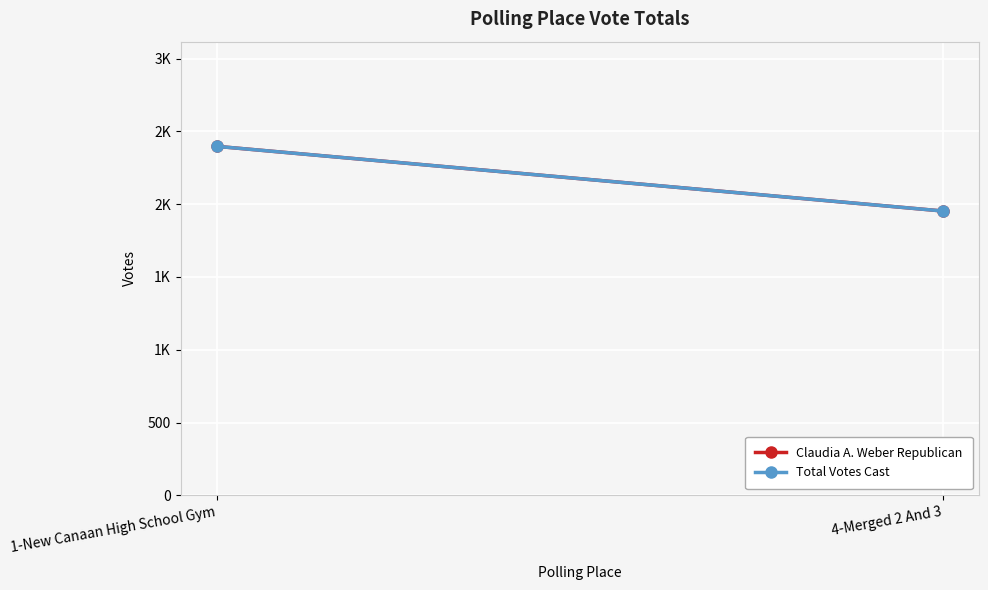

What is the minimum value shown in the chart?

1953